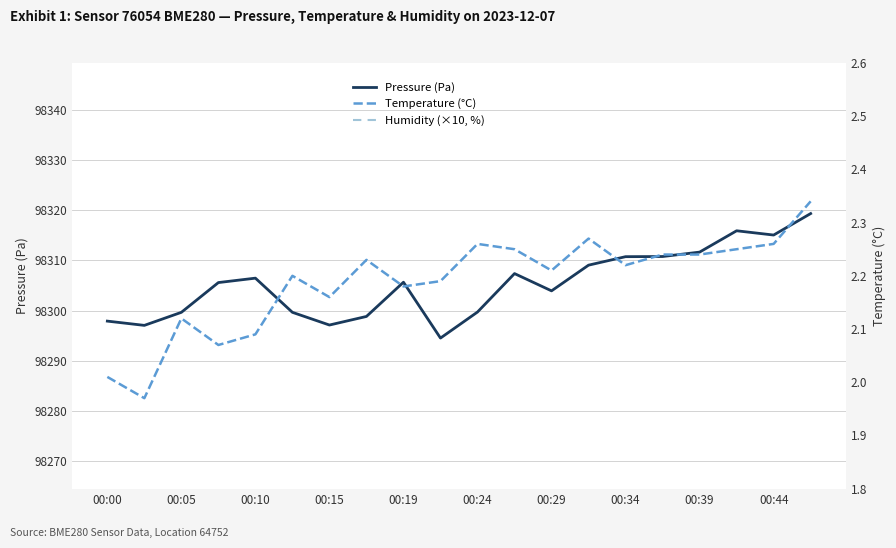

Is it true that Pressure (Pa) equals 58458.3 at 00:29?

False